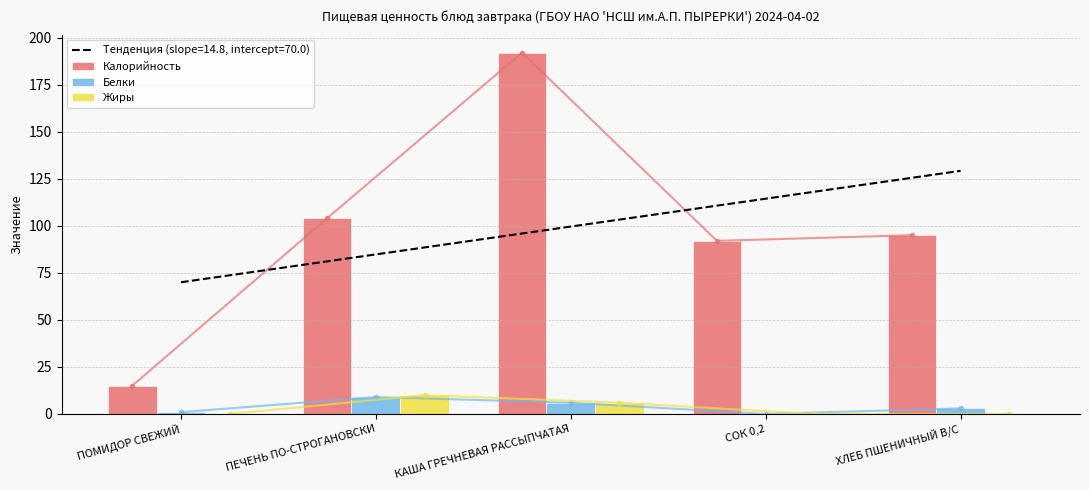

What is the spread (max minus min) of values at КАША ГРЕЧНЕВАЯ РАССЫПЧАТАЯ?

186